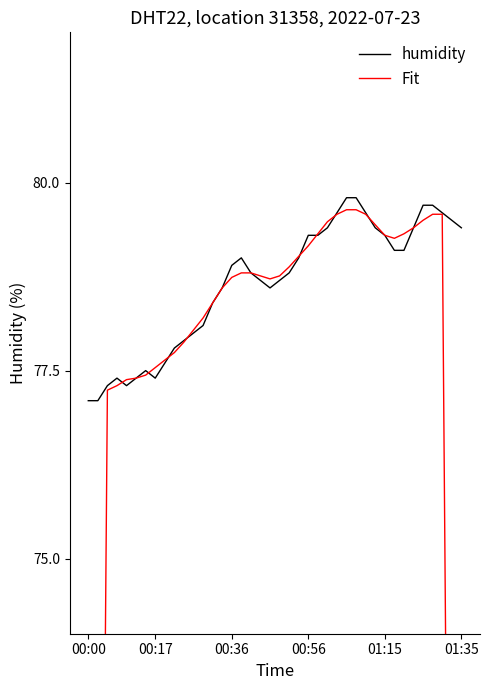

Which category has the lowest value in the humidity series?

00:00